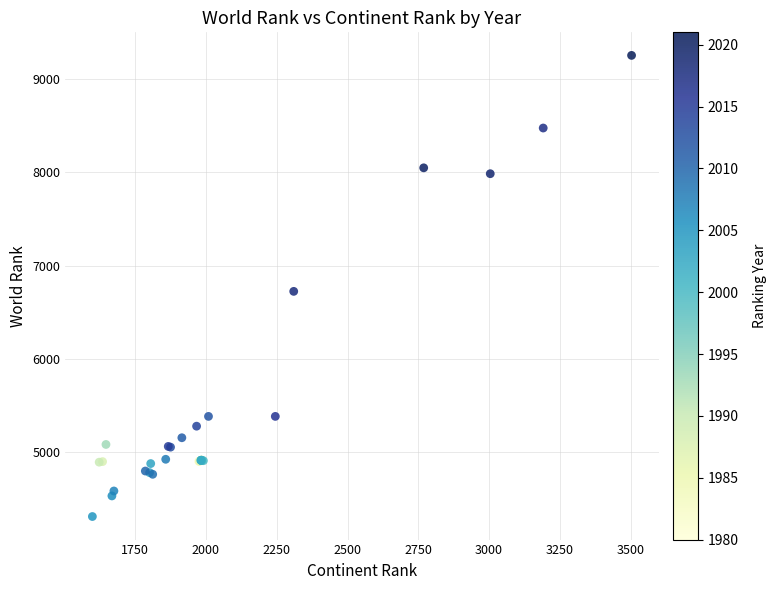

What Y value in the scatter plot is closest to 6781?

6723